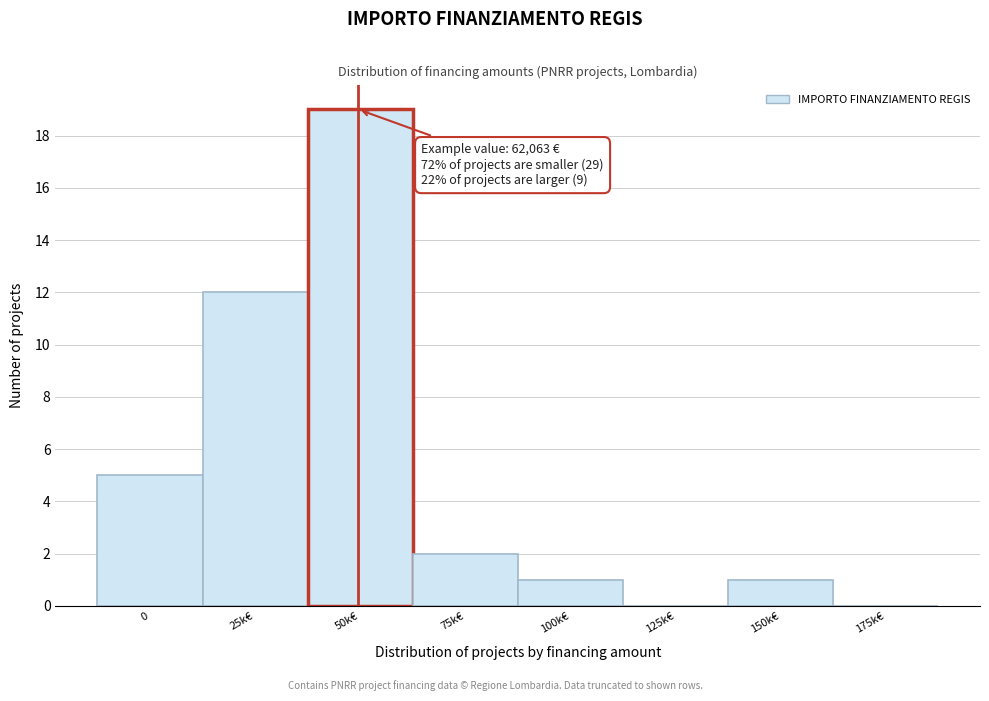

Reading left to right, transcribe all the data shown in this chart.

0=5	25k€=12	50k€=19	75k€=2	100k€=1	125k€=0	150k€=1	175k€=0